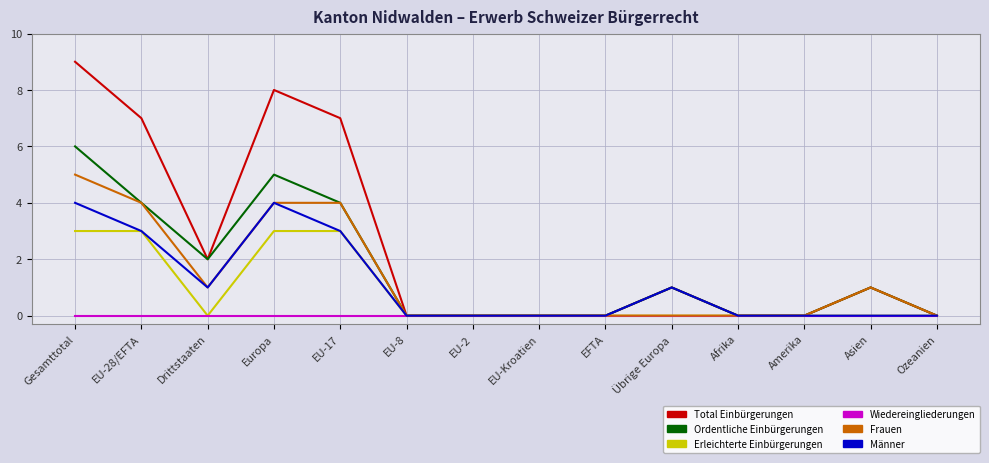

Between EU-28/EFTA and EU-8, which series saw the biggest shift?

Total Einbürgerungen